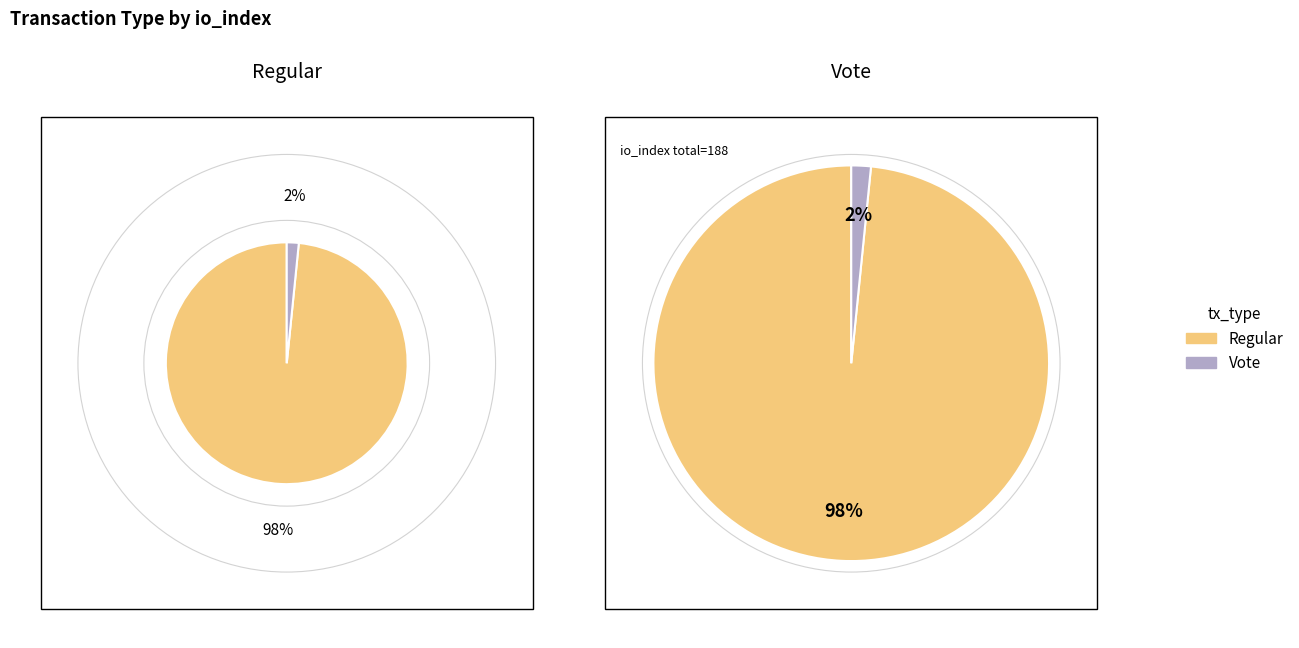

To the nearest percent, what portion does Regular represent?

98%